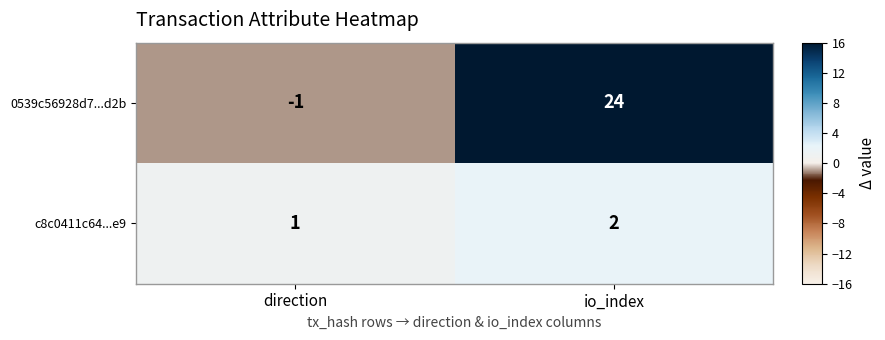

What is the sum of all 0539c56928d7...d2b values?

23